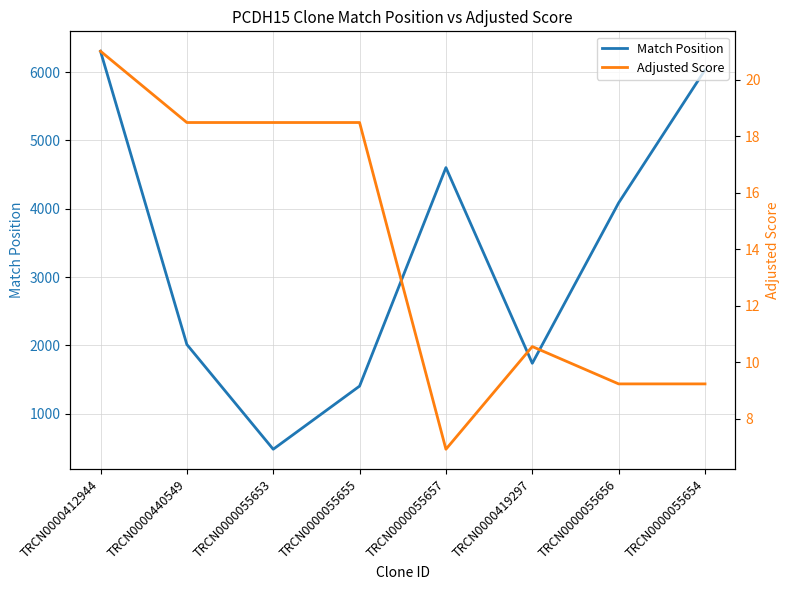

What is the total value across all series at TRCN0000412944?

6326.0